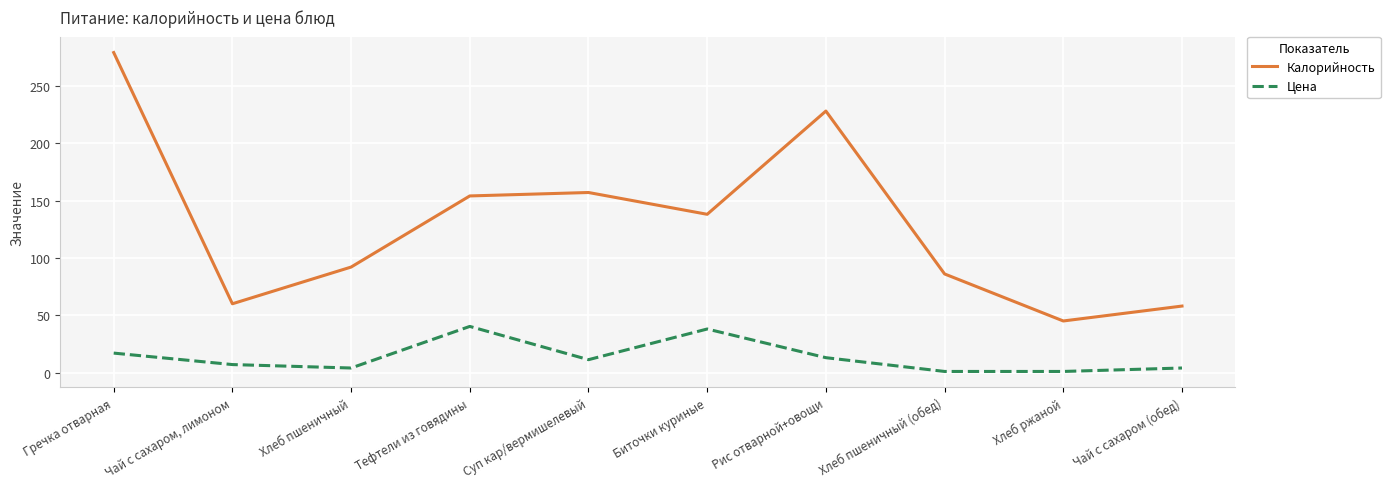

Reading left to right, what are all the values shown in this chart?

Калорийность: 279.0	60.0	92.0	154.0	157.0	138.0	228.0	86.0	45.0	58.0
Цена: 17.0	7.0	4.0	40.3	11.3	38.0	13.0	1.0	1.0	4.0